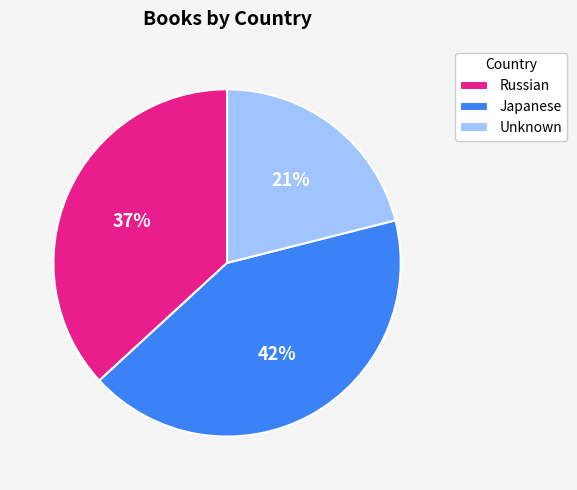

Is the sum of Russian and Japanese greater than half?

Yes